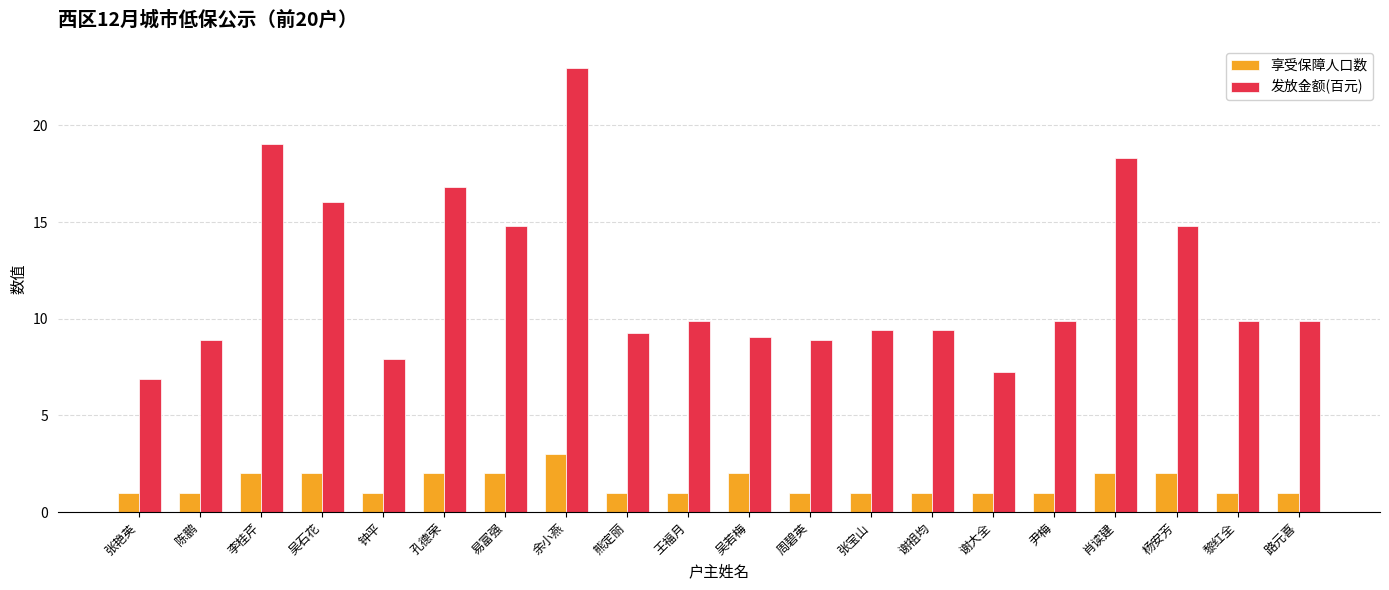

The value of 发放金额(百元) at 张宝山 is 15.4. True or false?

False